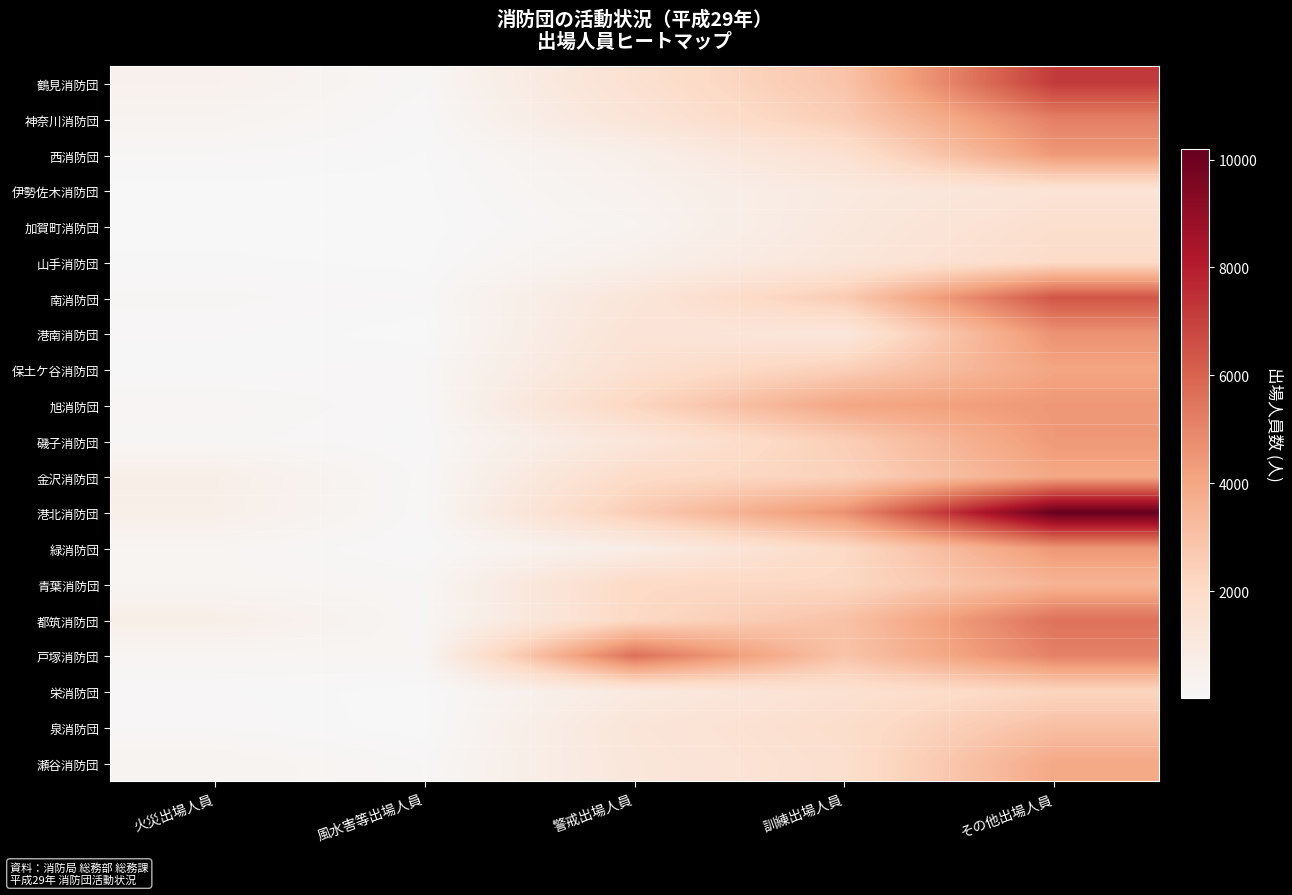

Between 火災出場人員 and 風水害等出場人員, which series saw the biggest shift?

金沢消防団